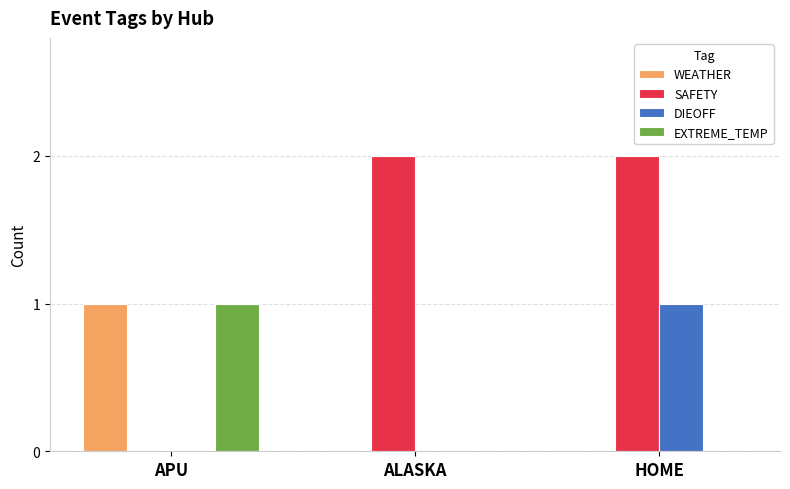

The value of SAFETY at ALASKA is 3. True or false?

False